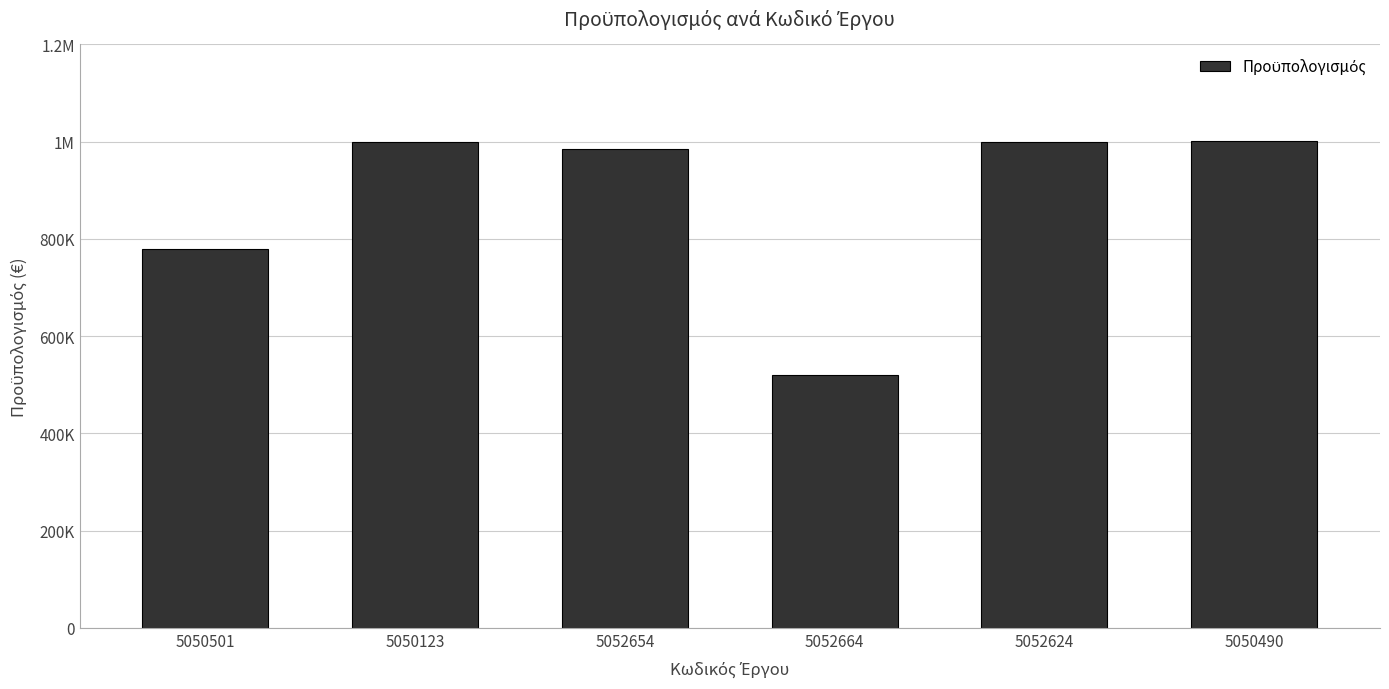

Are the bars horizontal?

No